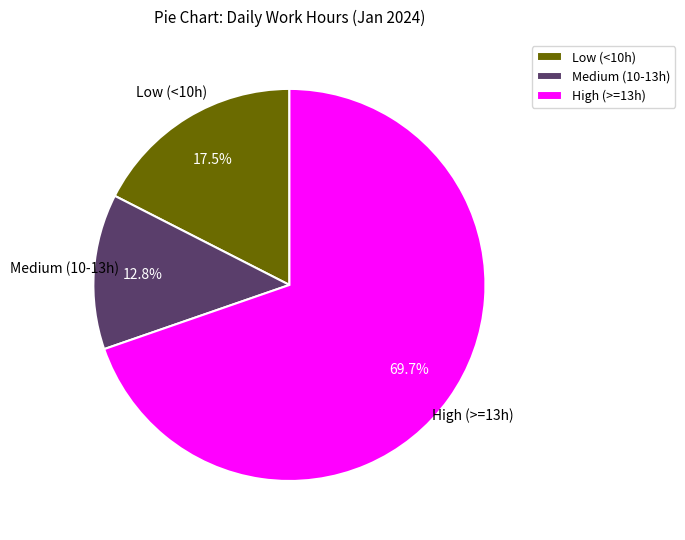

What portion of the pie excludes Medium (10-13h)?

87.2%